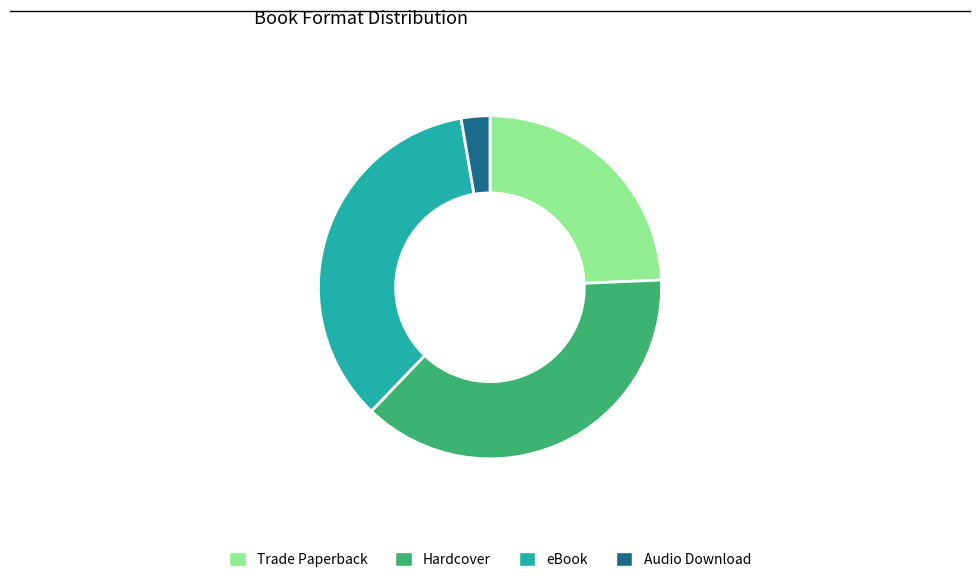

Is it true that Audio Download is 3% of the pie?

True